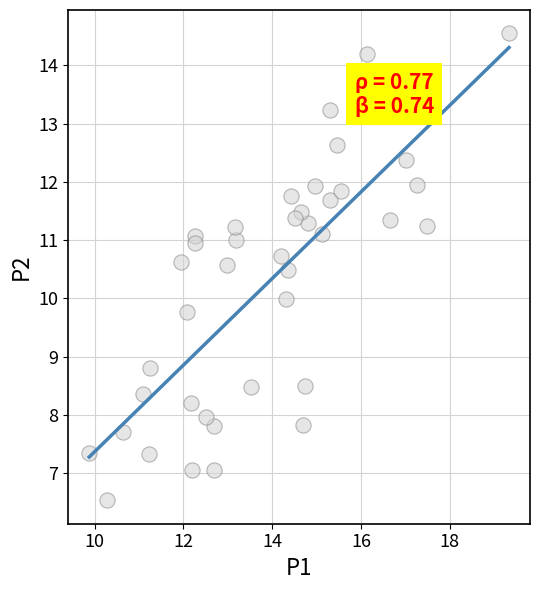

What is the range of Y values (max minus min)?

8.0